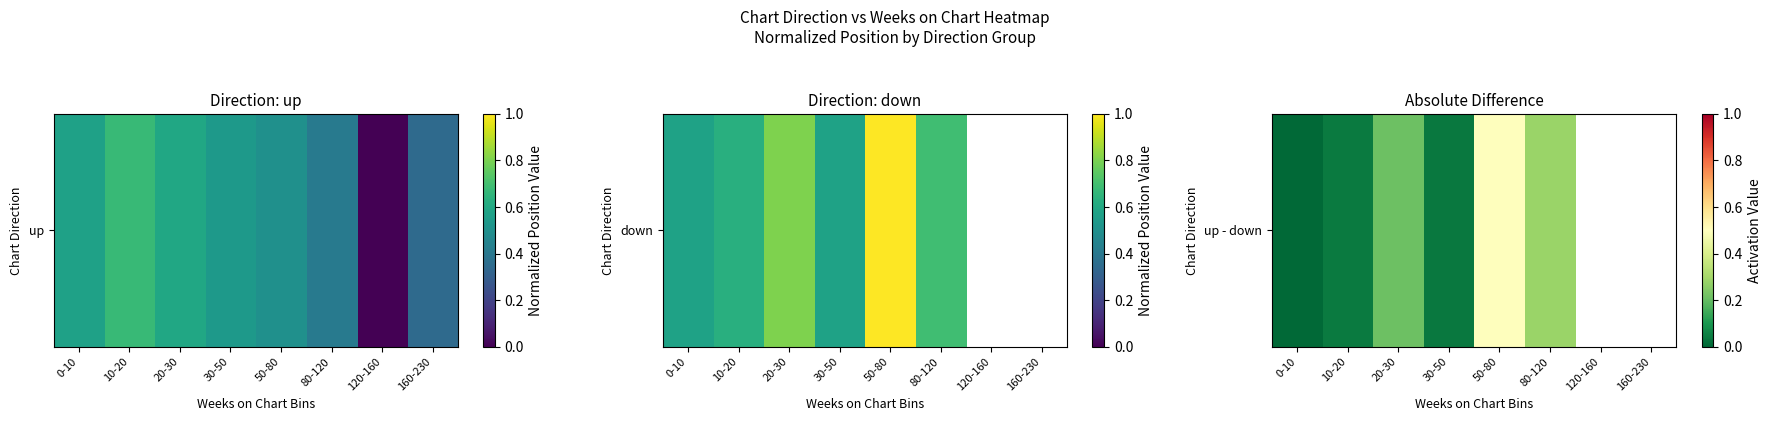

The value at 30-50 is 0.0. True or false?

True